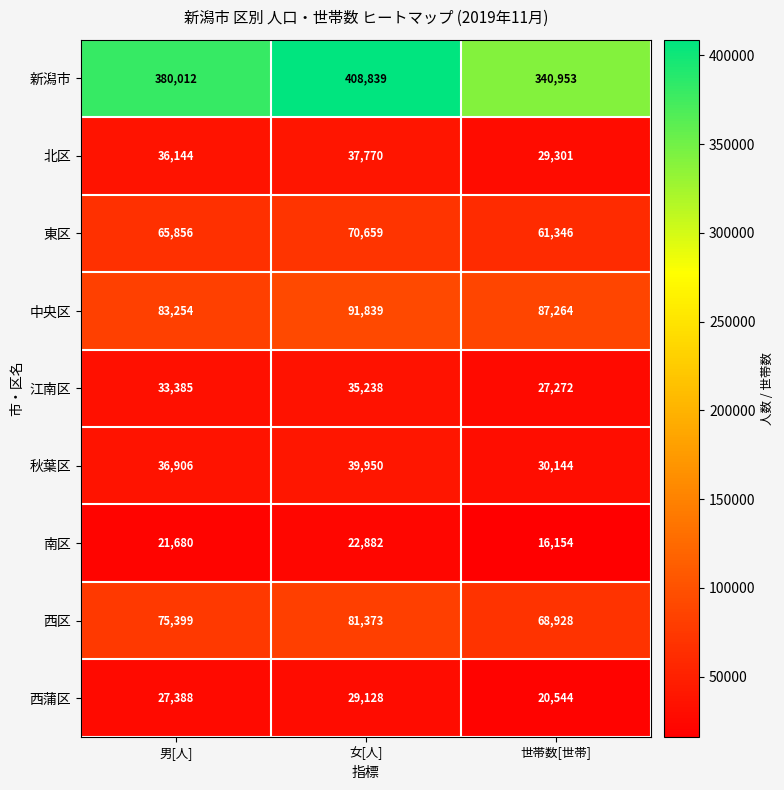

True or false: 中央区 has a value of 140721 at 男[人].

False